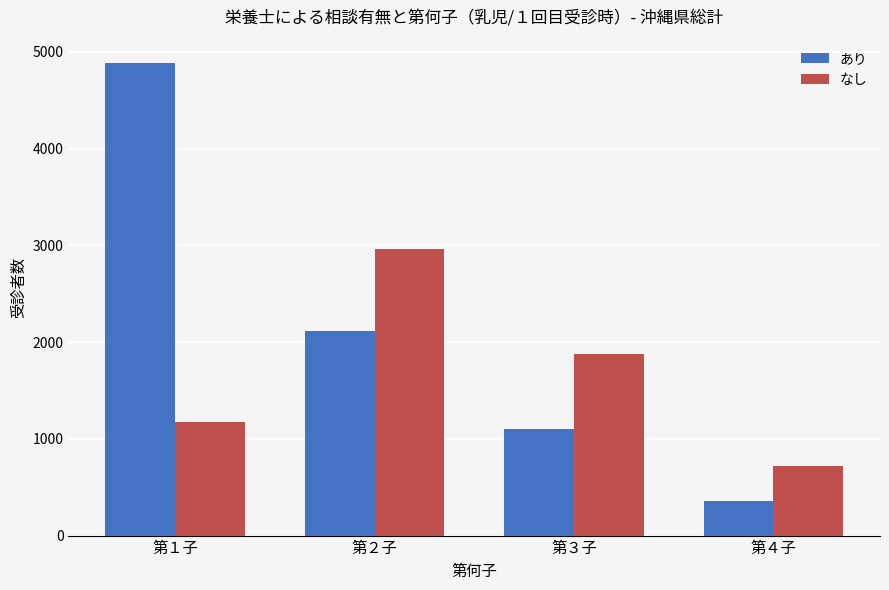

What is the smallest value displayed?

357